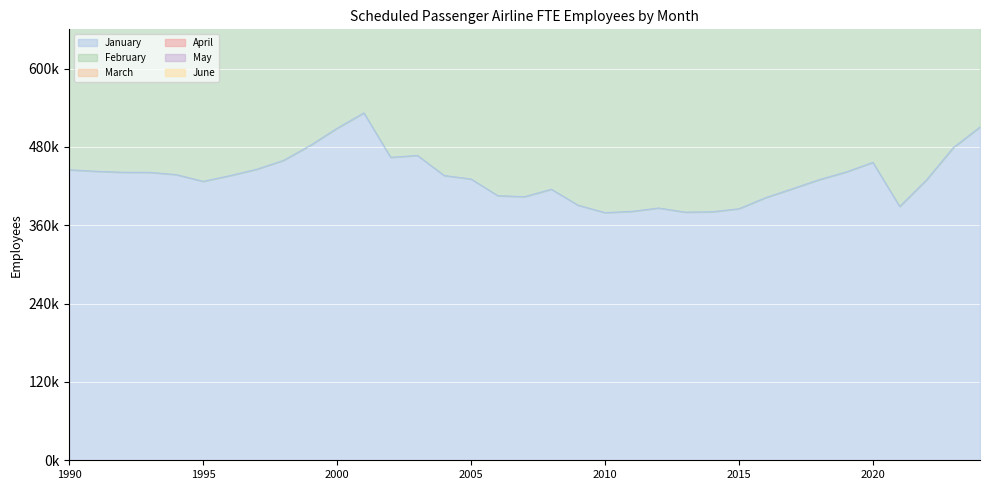

How many interior local valleys does the February series have?

6